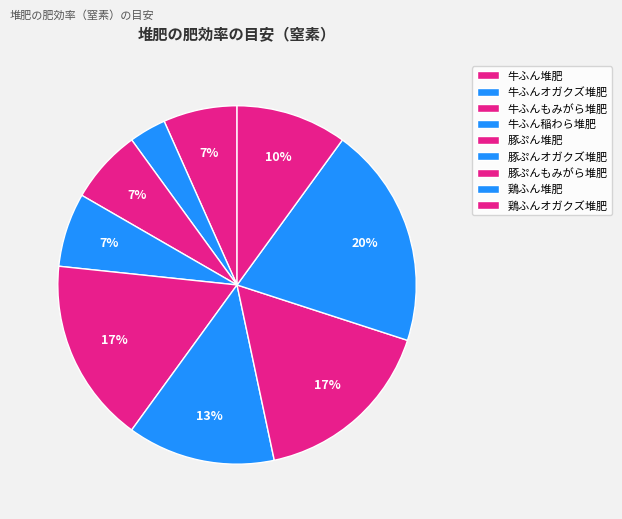

What percentage is the 鶏ふんオガクズ堆肥 slice, to the nearest percent?

10%